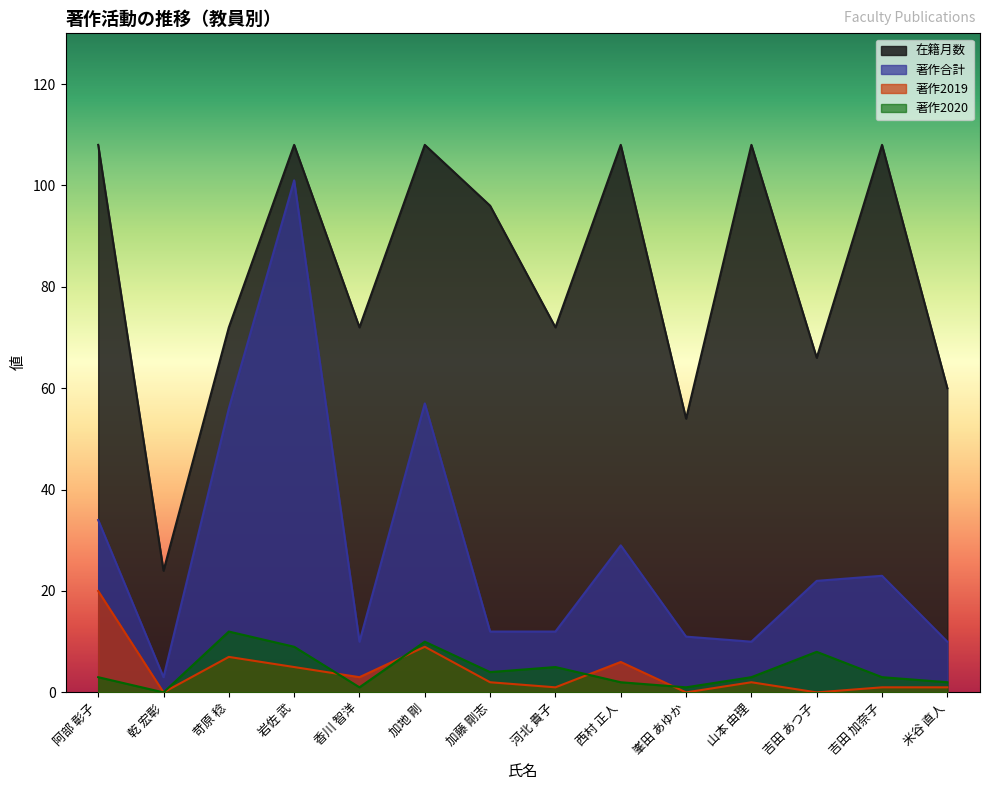

What position from the right is 阿部 彰子?

14